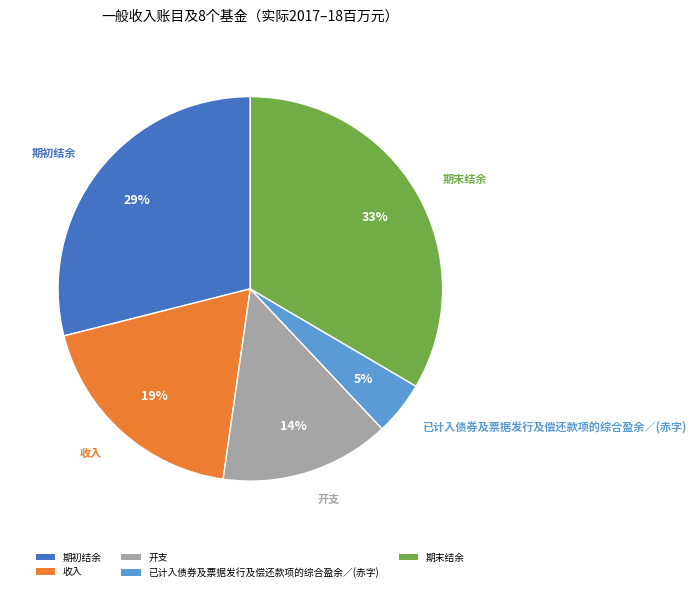

Does 期末结余 represent more than half of the total?

No